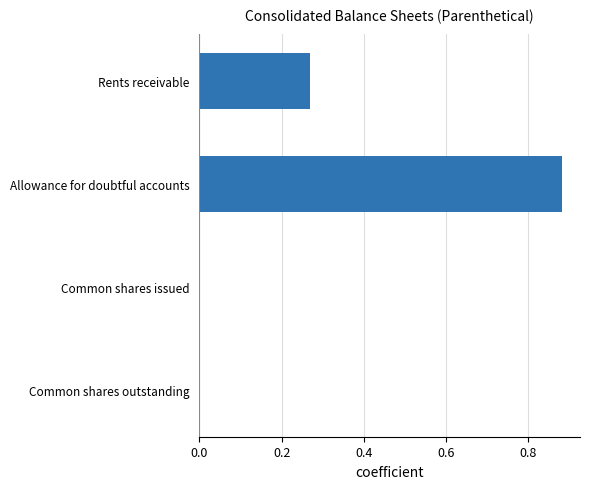

What is the sum of the values at Allowance for doubtful accounts and Rents receivable?

1.1